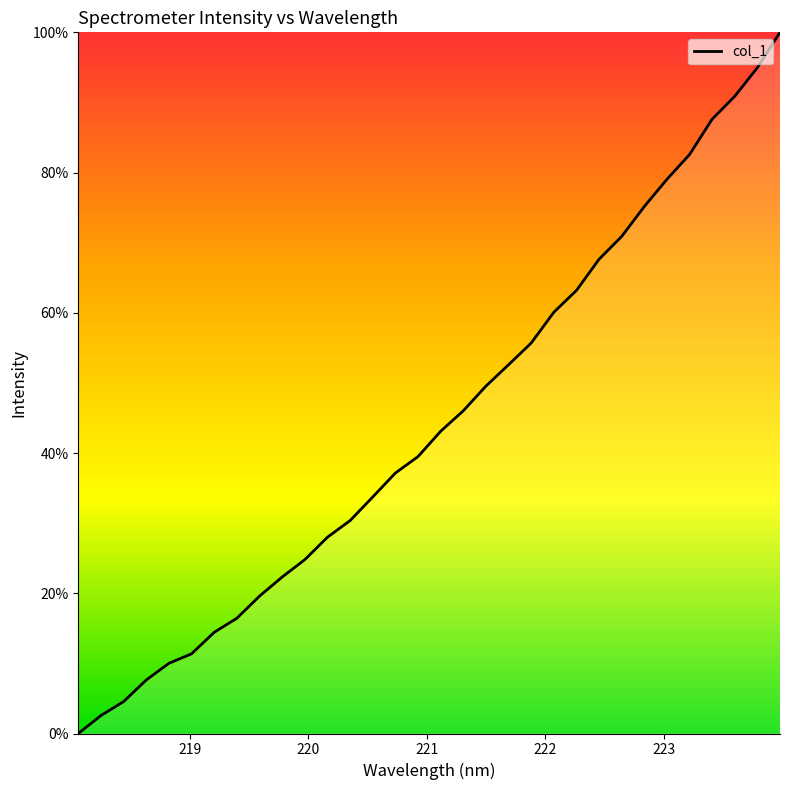

What is the greatest value displayed?

100.0